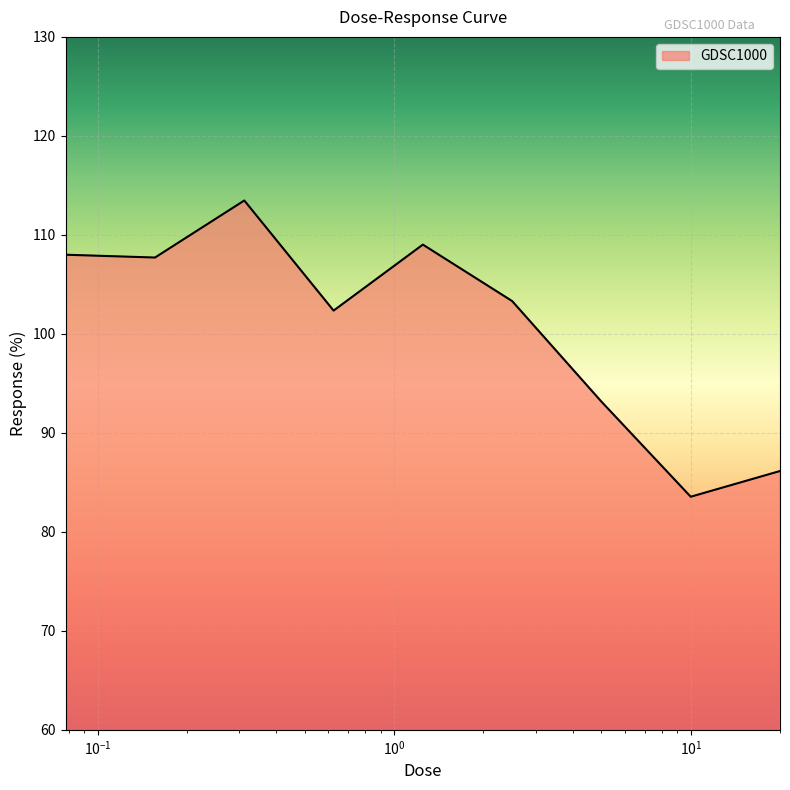

What is the minimum value shown in the chart?

83.5